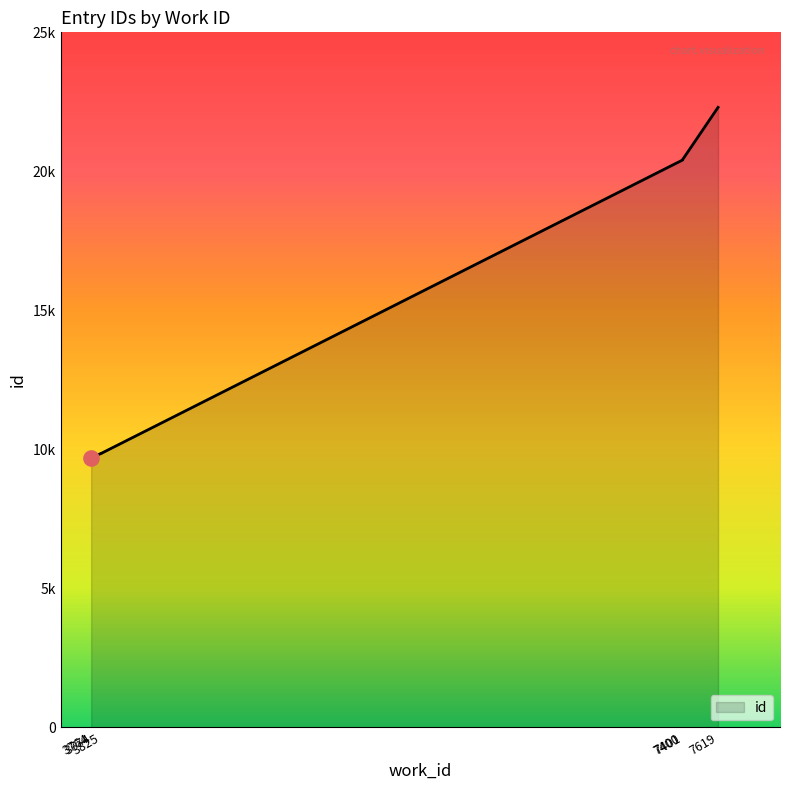

Which has a higher value, 3764 or 7619?

7619